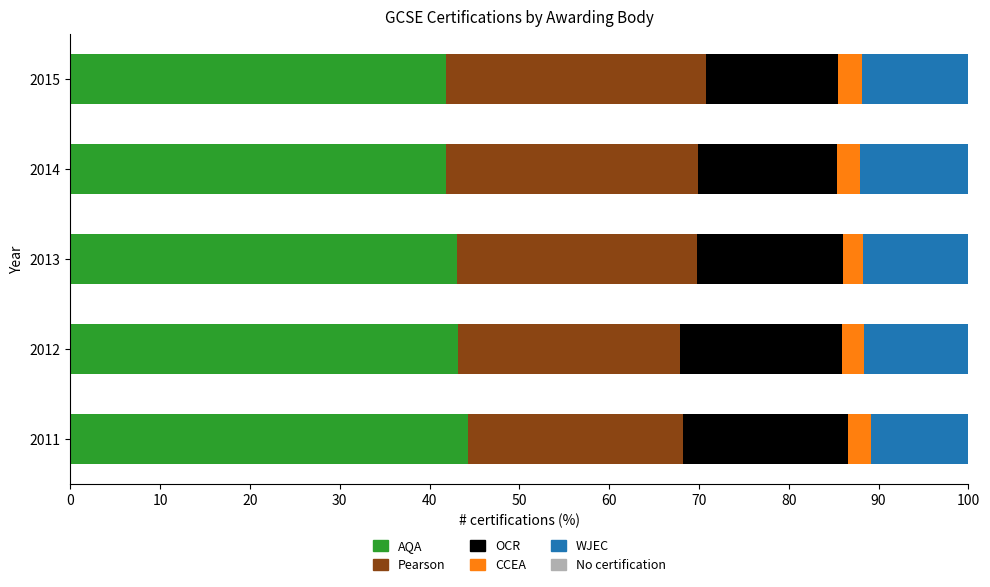

What is the highest value of the AQA series?

44.3